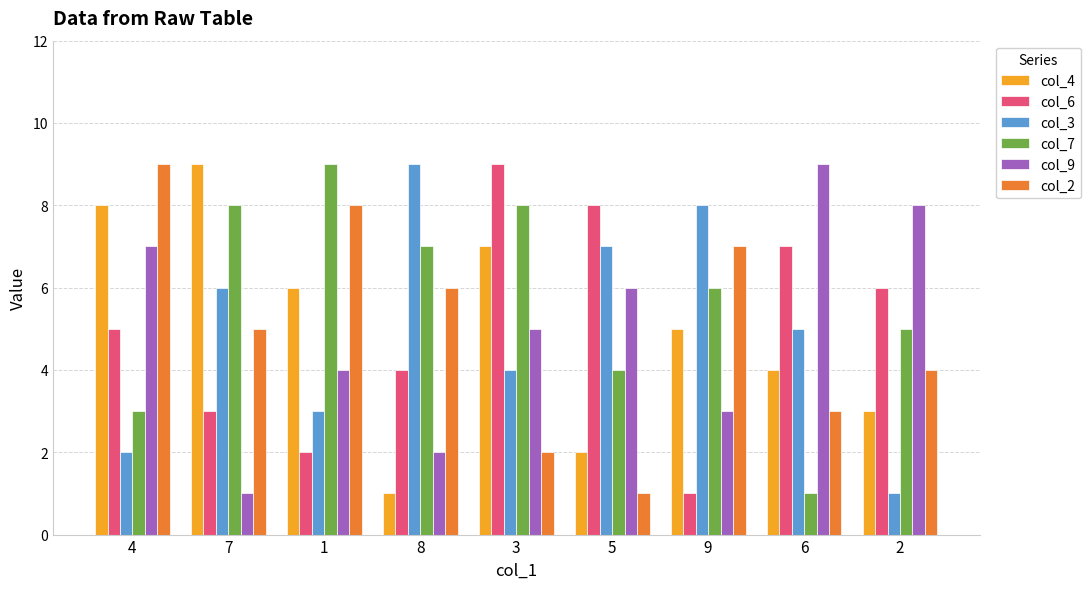

What is the difference between the highest and lowest values at 4?

7